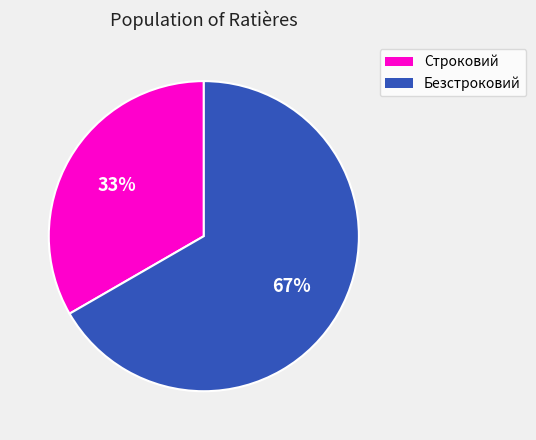

What is the ratio of the value at Строковий to the value at Безстроковий?

0.5